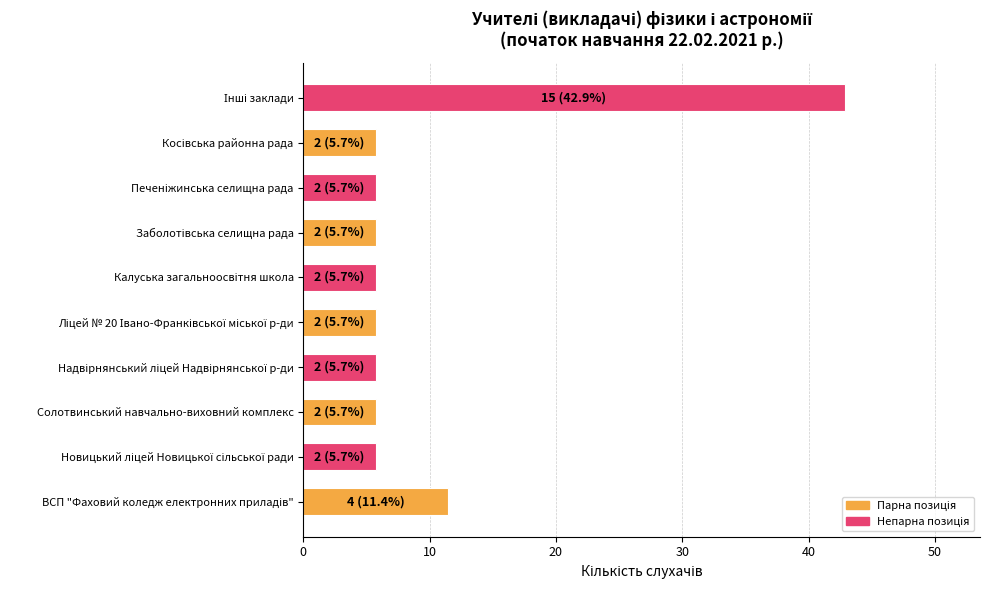

The value at Солотвинський навчально-виховний комплекс is 2.9. True or false?

False